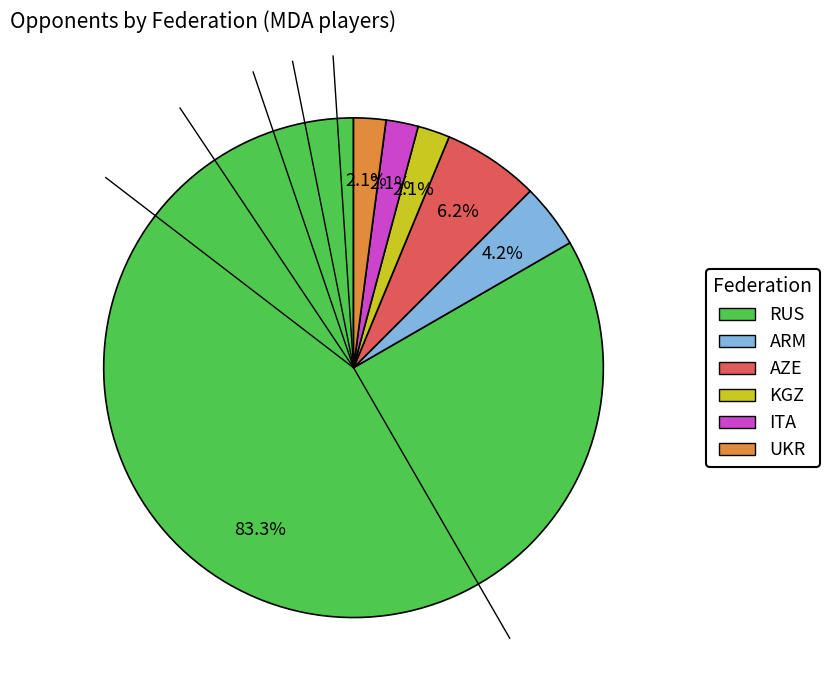

To the nearest percent, what portion does RUS represent?

83%